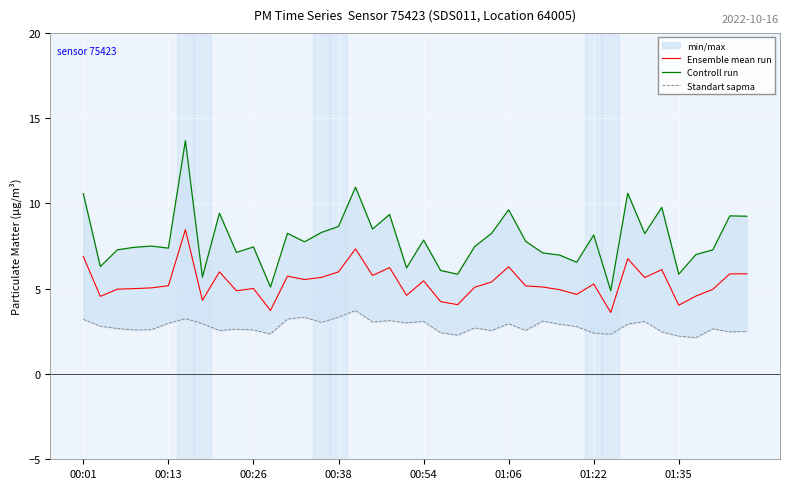

The Ensemble mean run series shows 5.0 at 00:26. True or false?

True